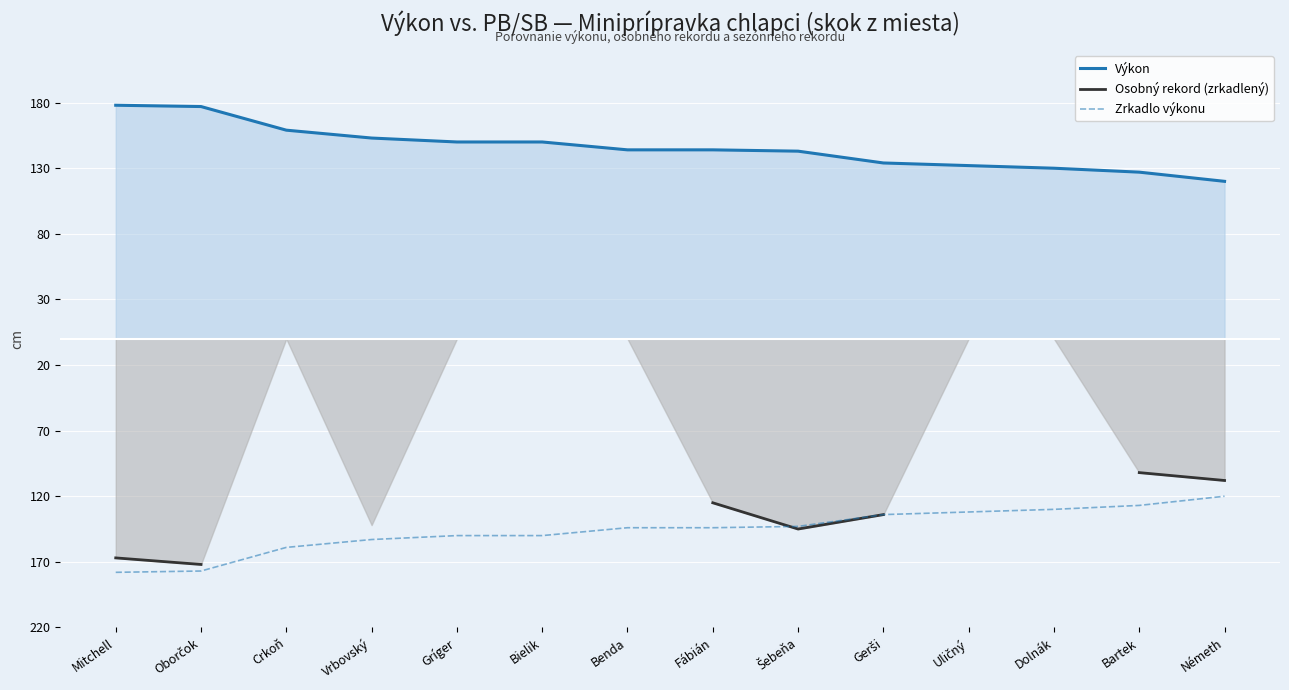

Where does the Osobný rekord (zrkadlený) series first go above -125?

Bartek